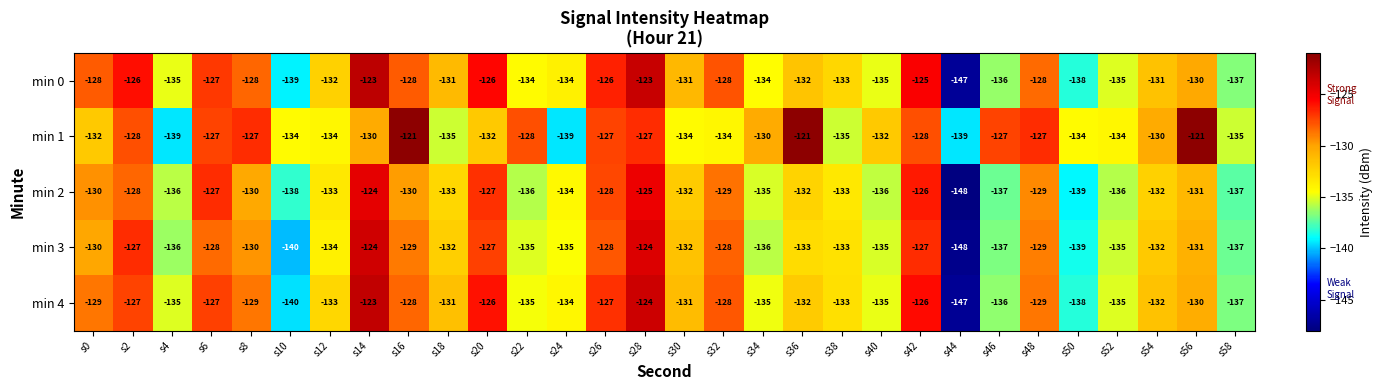

What is the sum of the min 0 values at s0 and s42?

-253